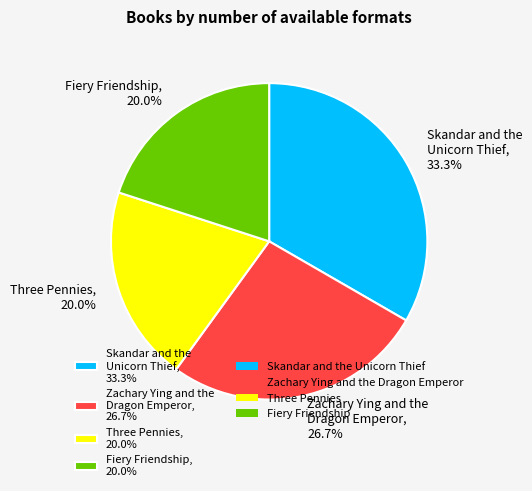

What percentage is the Fiery Friendship slice, to the nearest percent?

20%